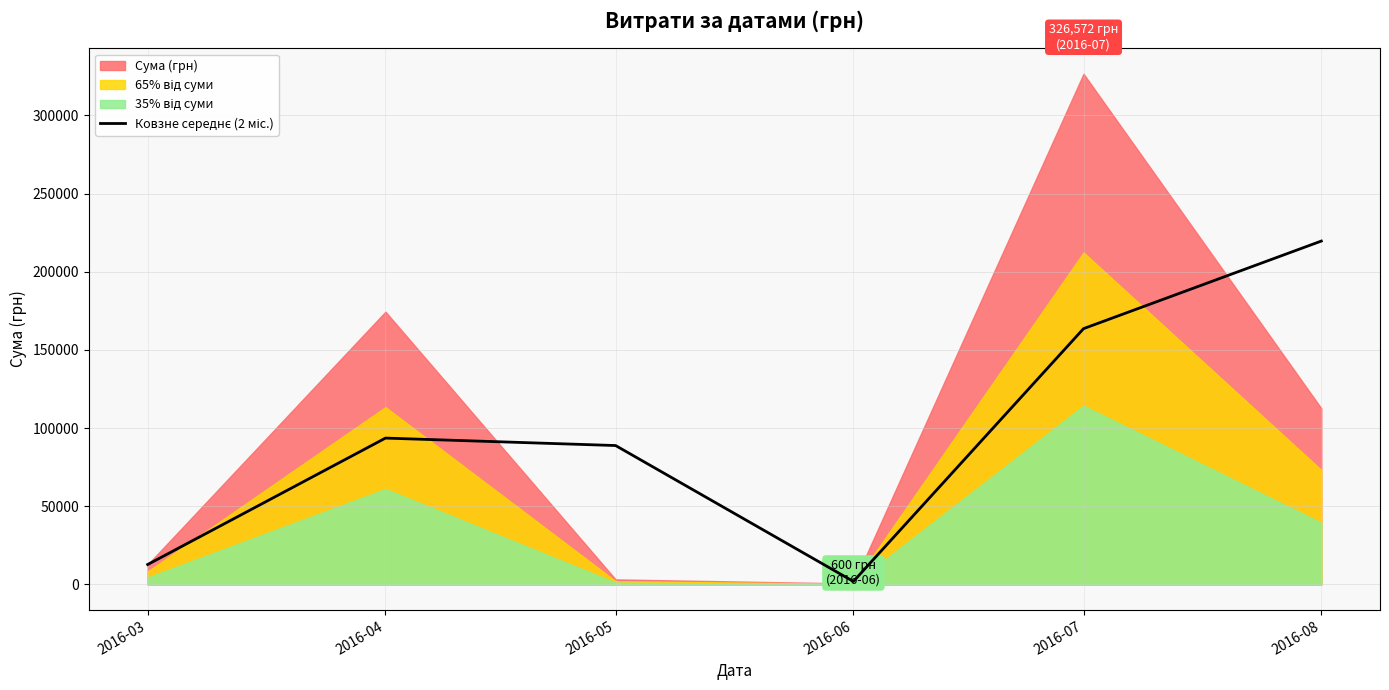

How many values exceed 93590?

3